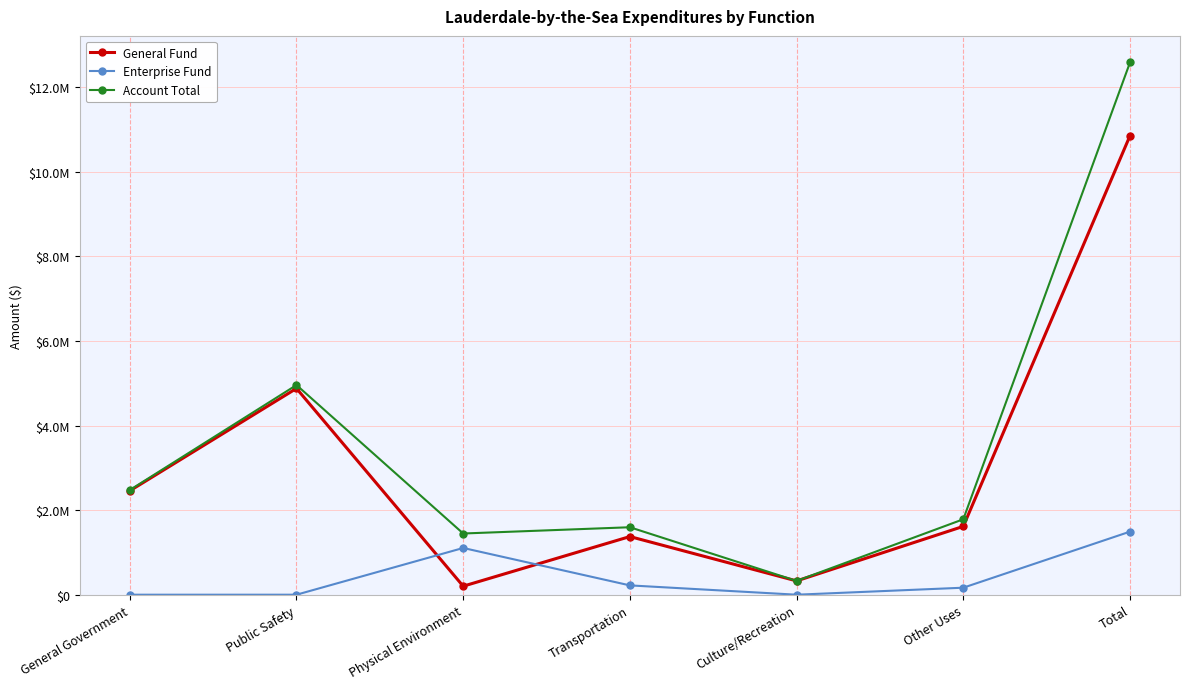

True or false: Account Total and Enterprise Fund cross at least once.

False